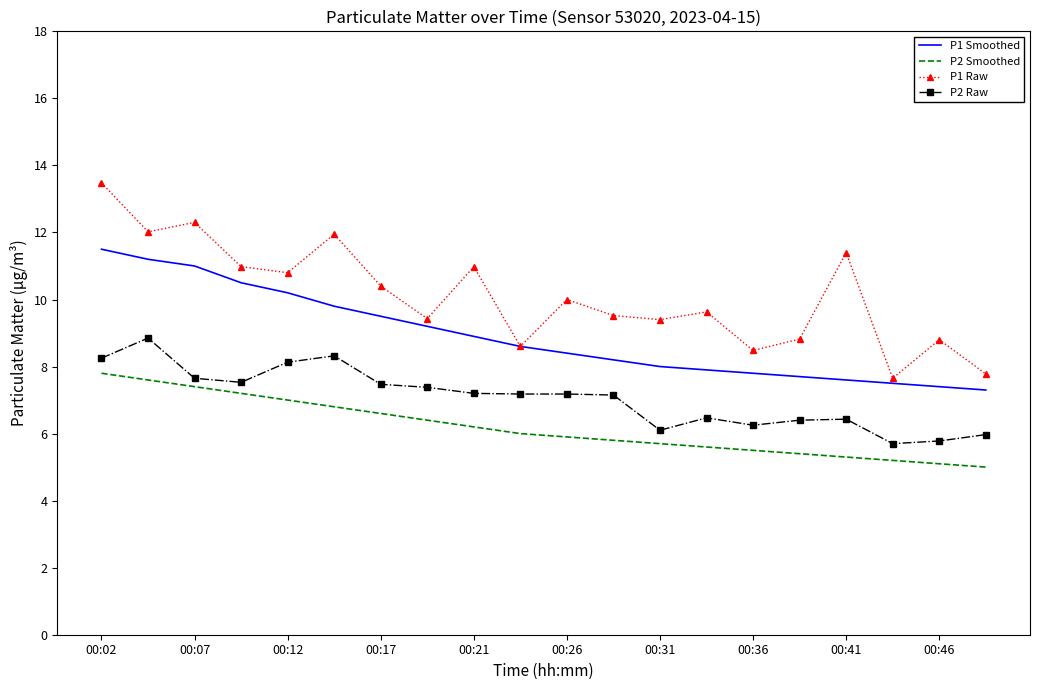

True or false: P1 Smoothed and P2 Raw intersect in this chart.

False